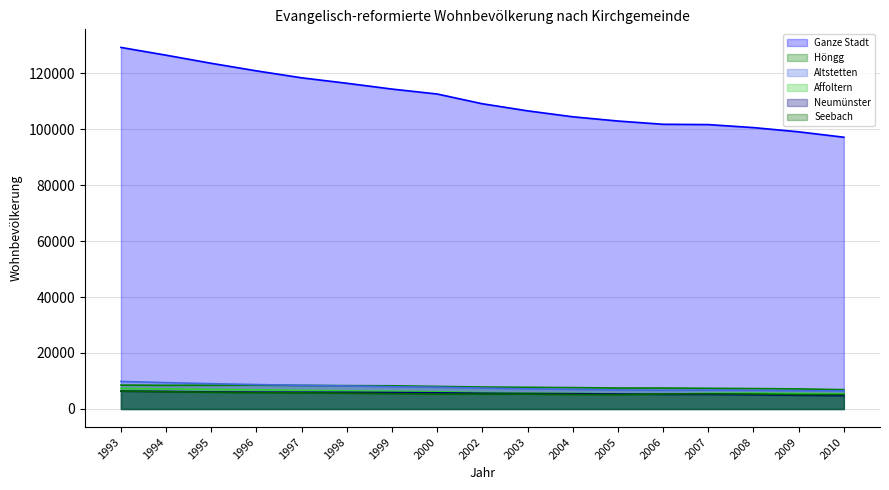

What is the difference between the highest and lowest values at 2005?

97736